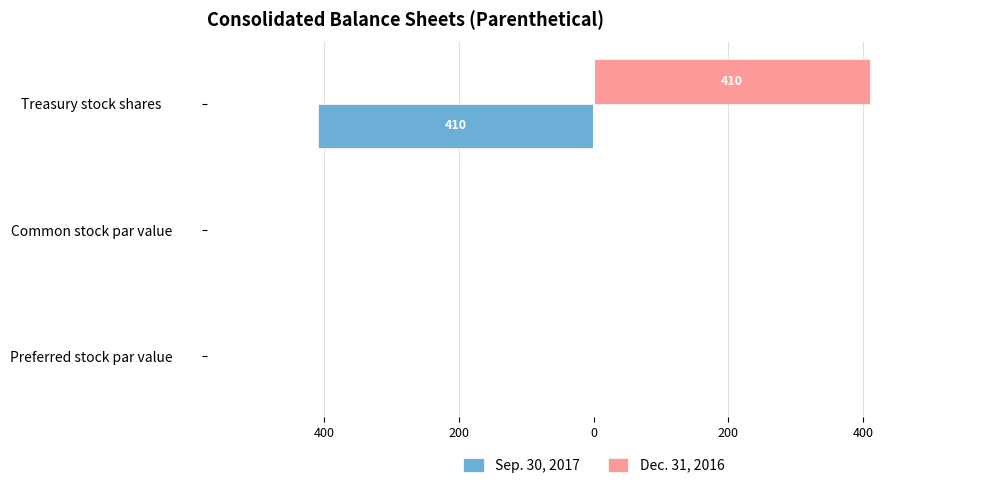

What are all the series names shown in the legend?

Sep. 30, 2017, Dec. 31, 2016